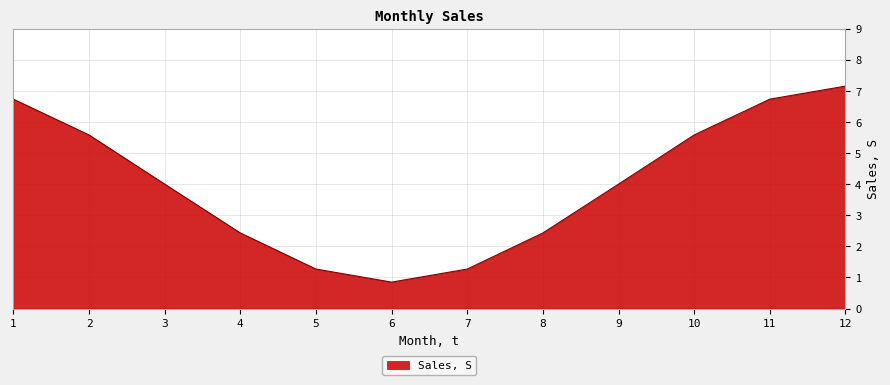

Read the value at 10.

5.6